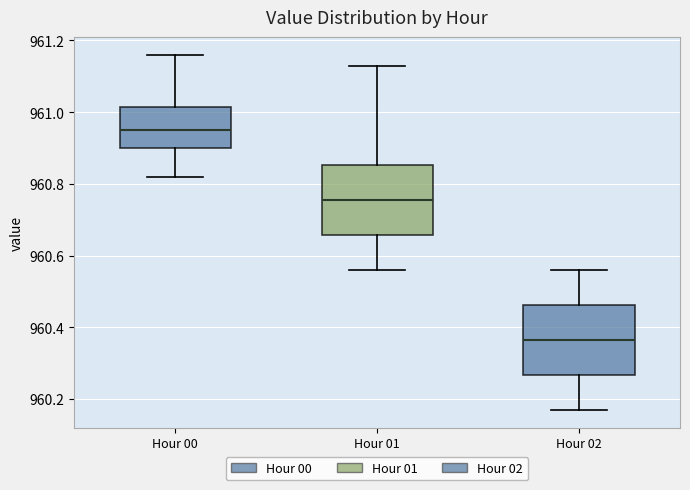

Which box's median line is the highest?

Hour 00